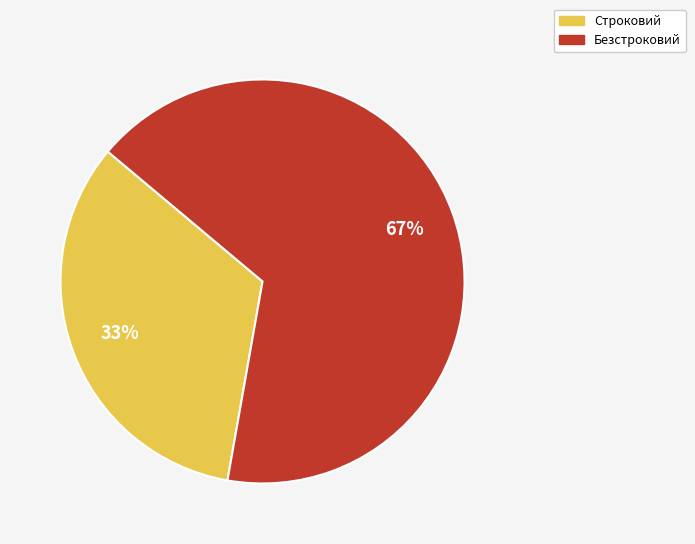

Is there any slice that represents more than half of the pie?

Yes